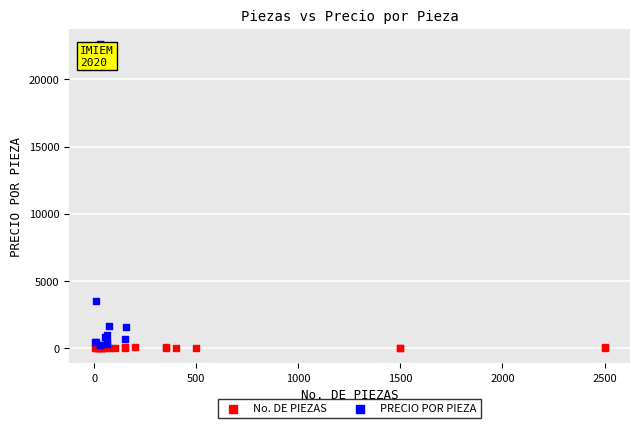

Which series reaches the minimum Y coordinate?

No. DE PIEZAS